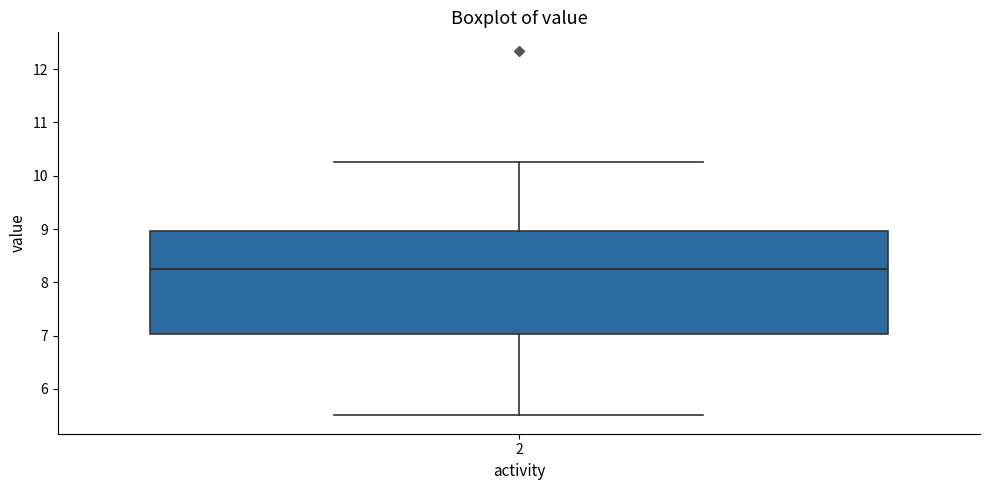

Read this box plot against the y-axis: the position of the median line, the range covered by the box, and the ends of both whiskers. The values are not printed on the chart, so give them approximately, as read against the axis.

median 8.3, box 7.0 to 9.0, whiskers 5.5 to 10.3